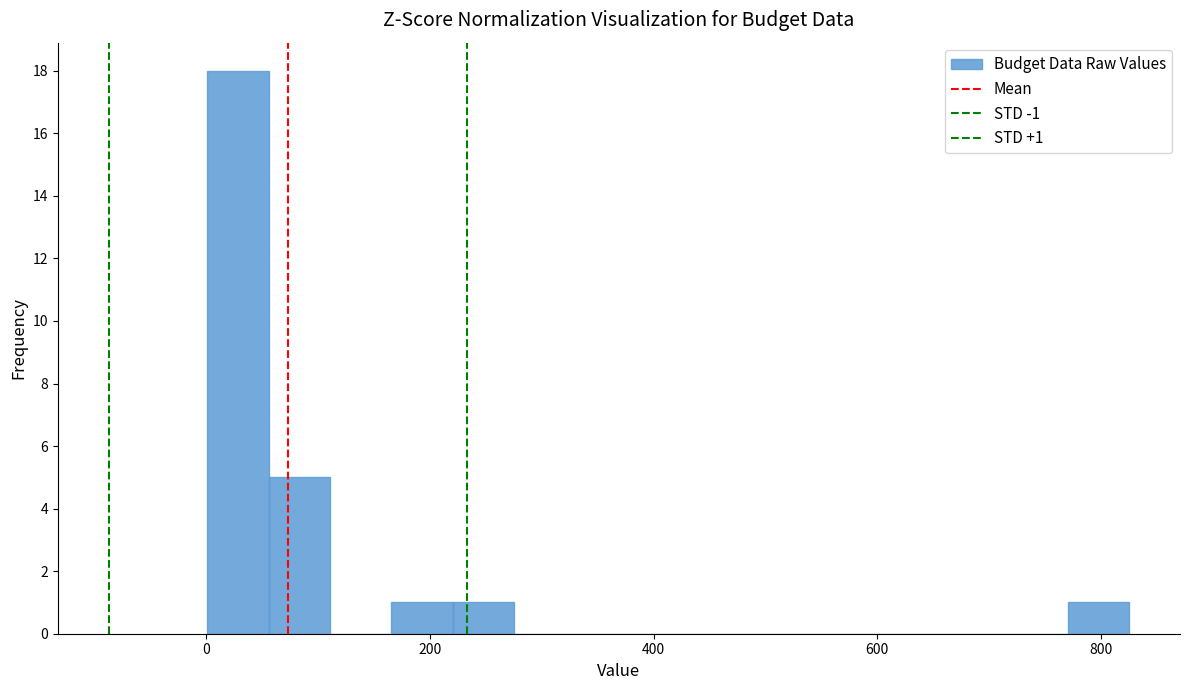

Around what value on the x-axis is the tallest bar? Give the approximate position of its centre, as read against the axis.

20